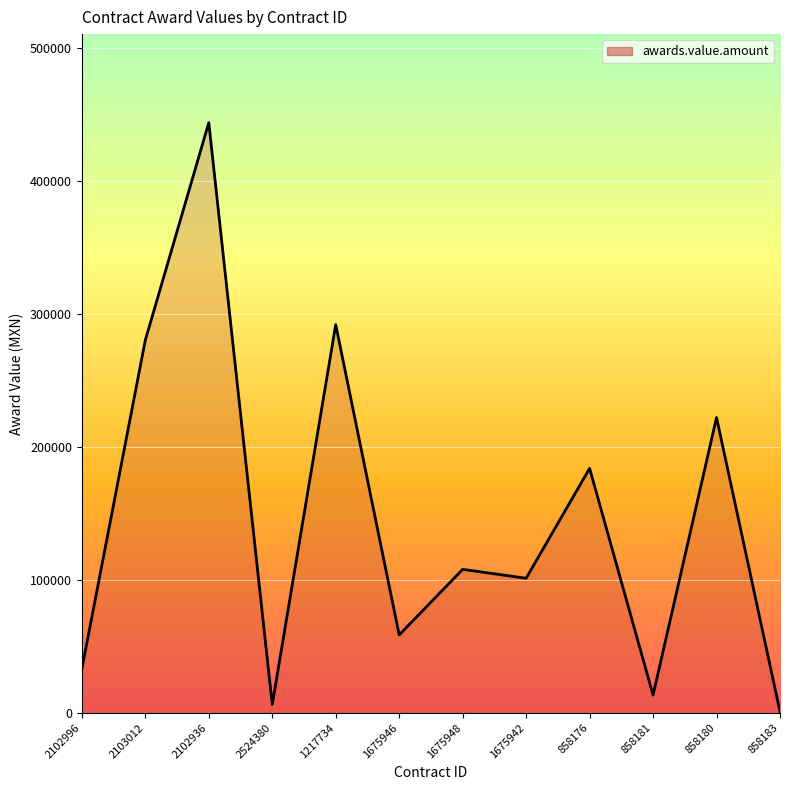

Reading left to right, extract all data points from this chart.

2102996=33110.9	2103012=280378.7	2102936=443951.9	2524380=6313.0	1217734=292011.5	1675946=58654.9	1675948=107940.0	1675942=101267.2	858176=183921.8	858181=13418.1	858180=222145.0	858183=919.2